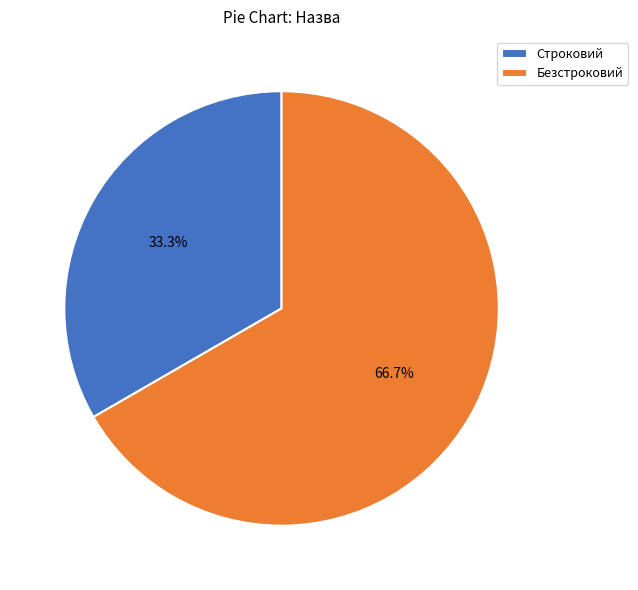

True or false: Безстроковий accounts for 74% of the total.

False